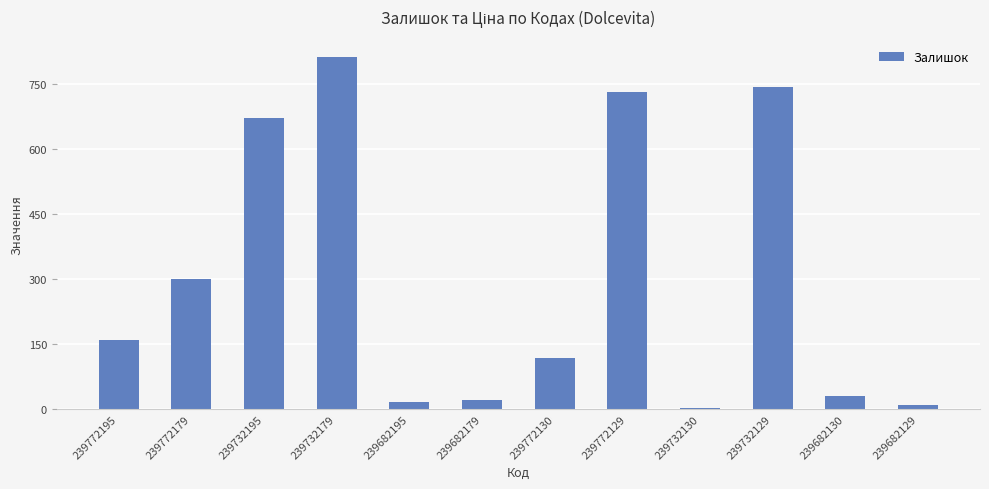

How many series are shown in this chart?

1